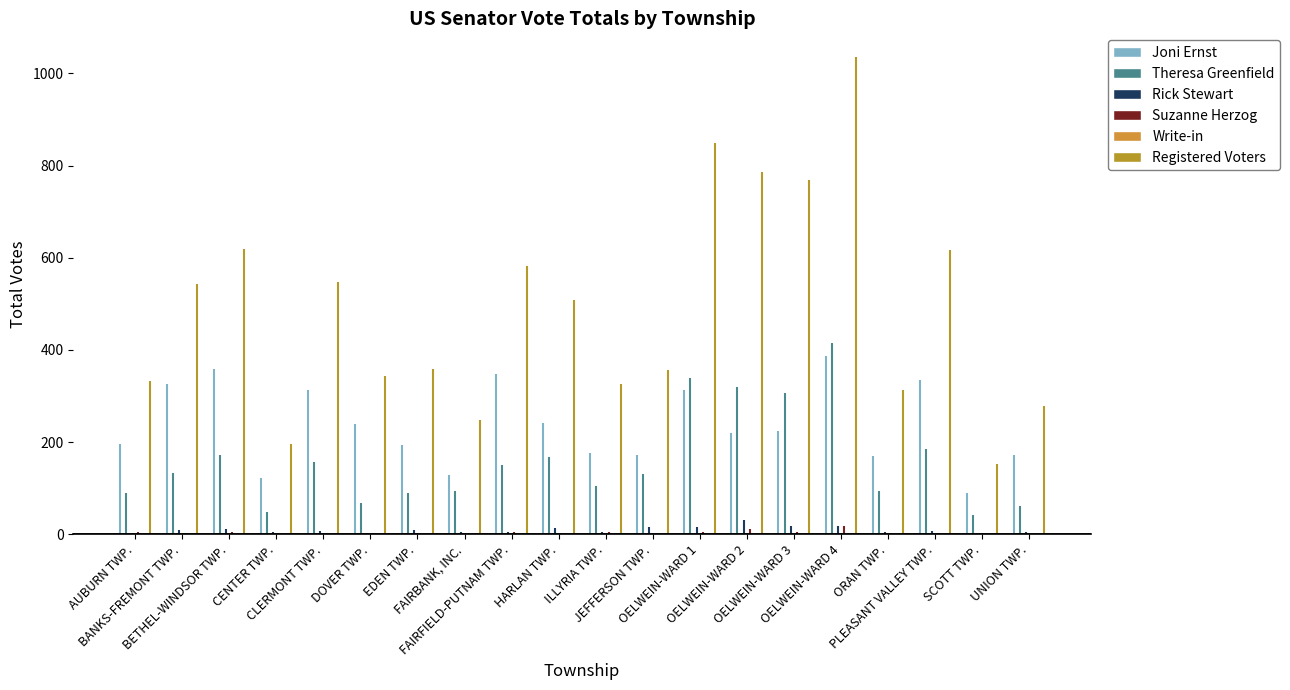

At FAIRFIELD-PUTNAM TWP., list the series in order from smallest to largest.

Write-in, Rick Stewart, Suzanne Herzog, Theresa Greenfield, Joni Ernst, Registered Voters